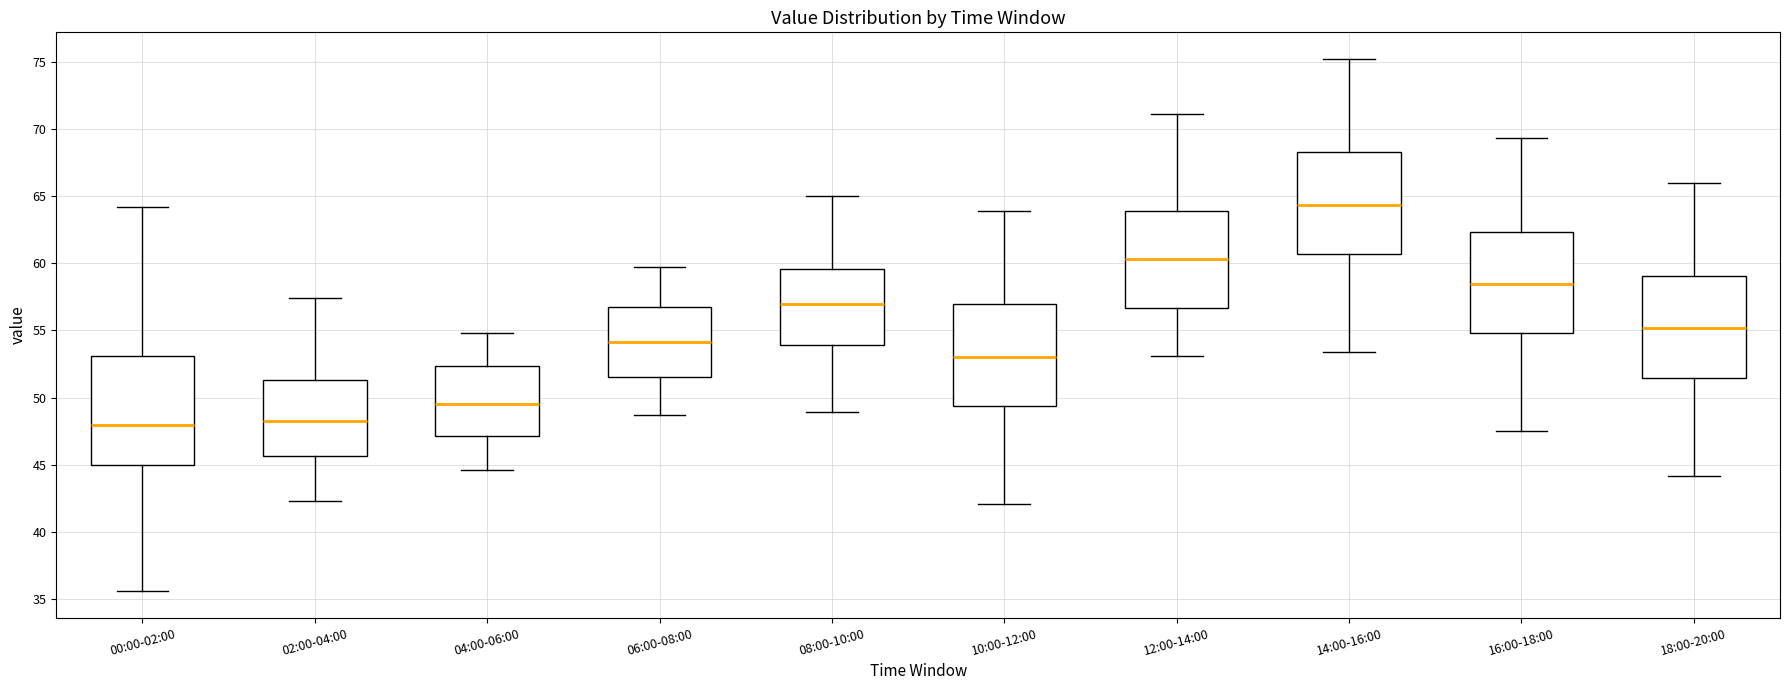

Reading left to right, read every box against the y-axis: the position of its median line, the range the box covers, and the ends of its whiskers. The values are not printed on the chart, so give them approximately, as read against the axis.

00:00-02:00: median 48.0, box 45.0 to 53.0, whiskers 35.5 to 64.0
02:00-04:00: median 48.5, box 45.5 to 51.5, whiskers 42.5 to 57.5
04:00-06:00: median 49.5, box 47.0 to 52.5, whiskers 44.5 to 55.0
06:00-08:00: median 54.0, box 51.5 to 57.0, whiskers 48.5 to 59.5
08:00-10:00: median 57.0, box 54.0 to 59.5, whiskers 49.0 to 65.0
10:00-12:00: median 53.0, box 49.5 to 57.0, whiskers 42.0 to 64.0
12:00-14:00: median 60.5, box 56.5 to 64.0, whiskers 53.0 to 71.0
14:00-16:00: median 64.5, box 60.5 to 68.5, whiskers 53.5 to 75.0
16:00-18:00: median 58.5, box 55.0 to 62.5, whiskers 47.5 to 69.5
18:00-20:00: median 55.0, box 51.5 to 59.0, whiskers 44.0 to 66.0